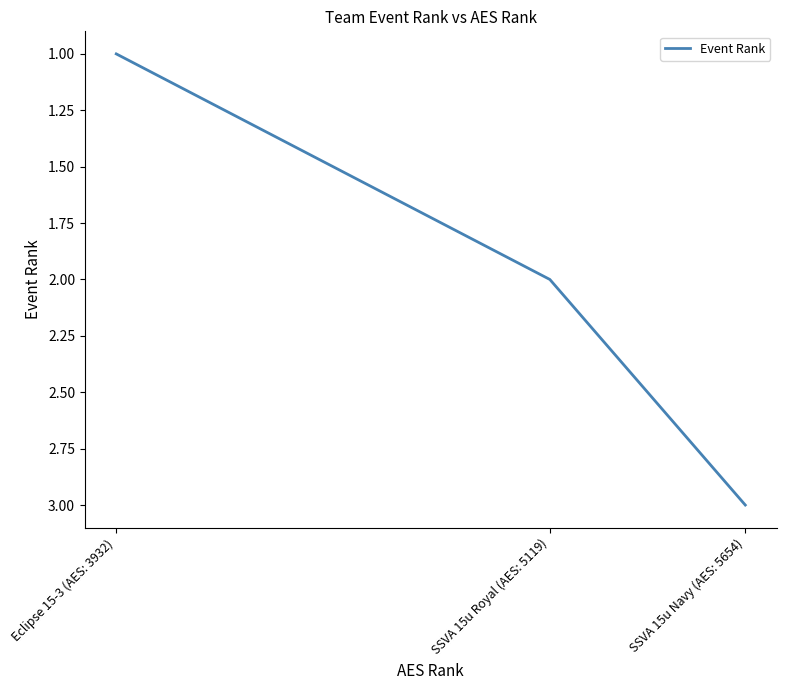

What is the average value?

2